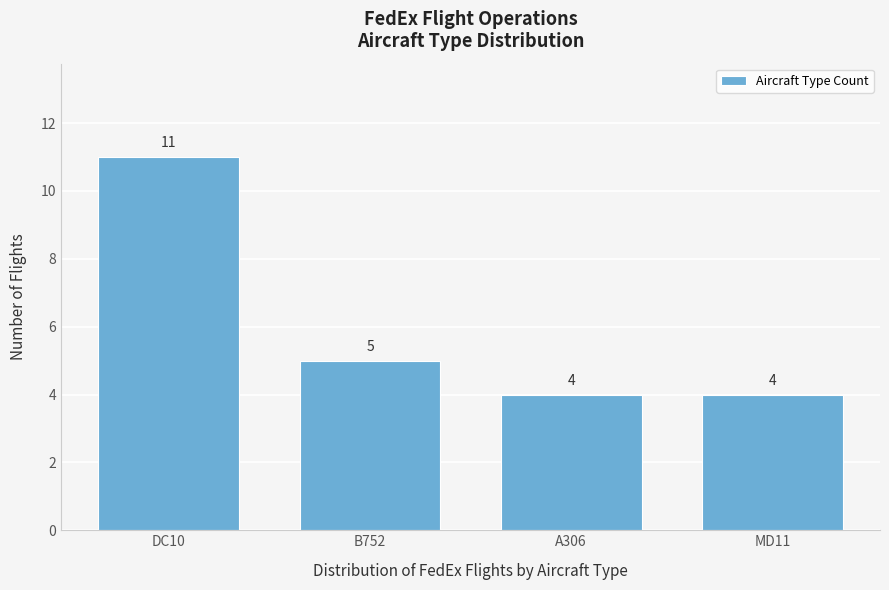

Reading right to left, list all the values displayed in this chart.

4	4	5	11